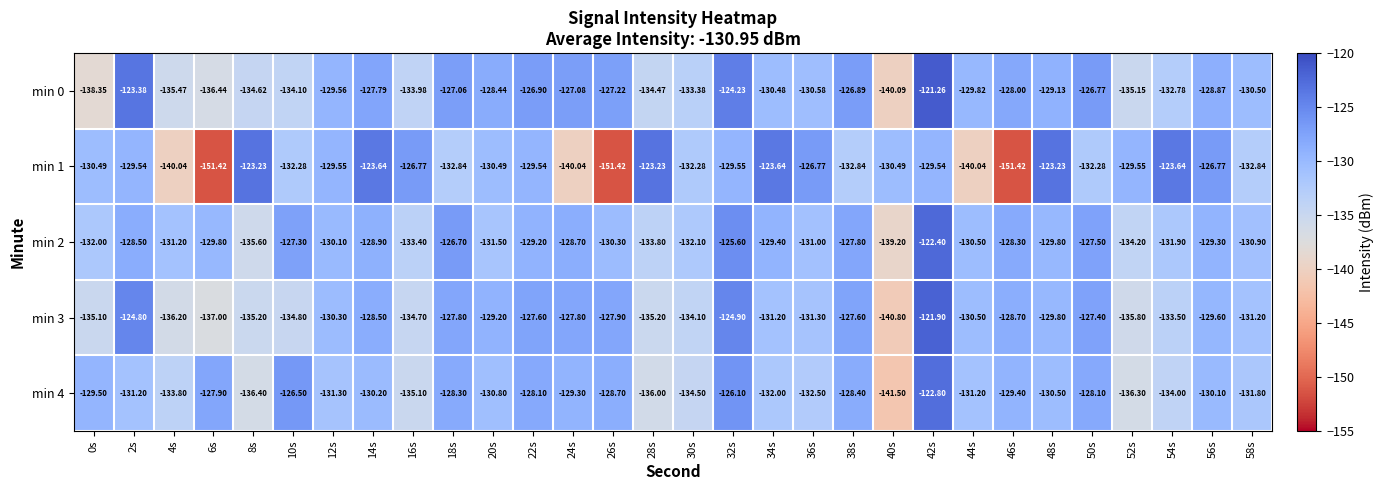

Is the value of min 3 at 46s greater than the value of min 4 at 22s?

No